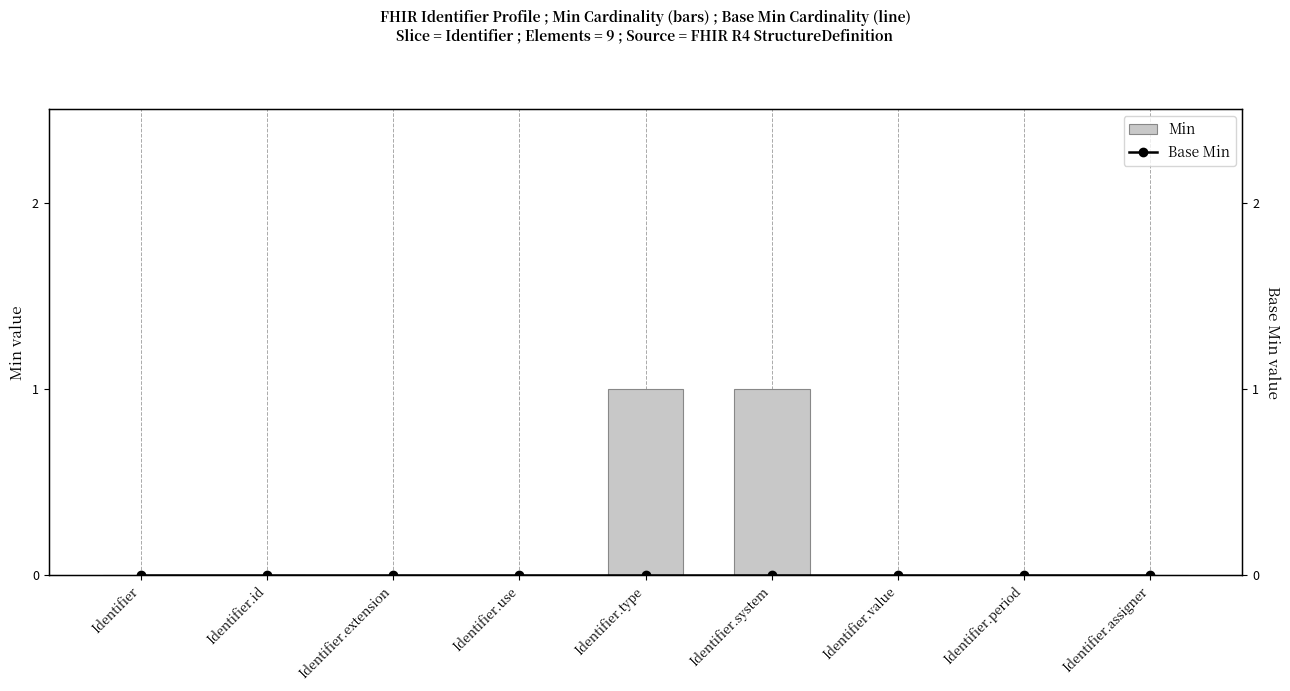

Reading left to right, transcribe all the data shown in this chart.

Min: 0	0	0	0	1	1	0	0	0
Base Min: 0	0	0	0	0	0	0	0	0